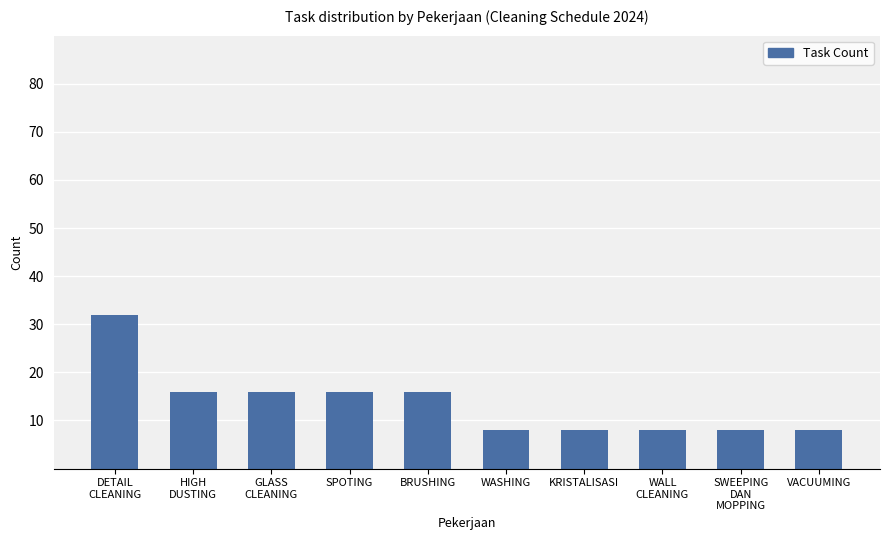

What is the change in value from SPOTING to VACUUMING?

-8